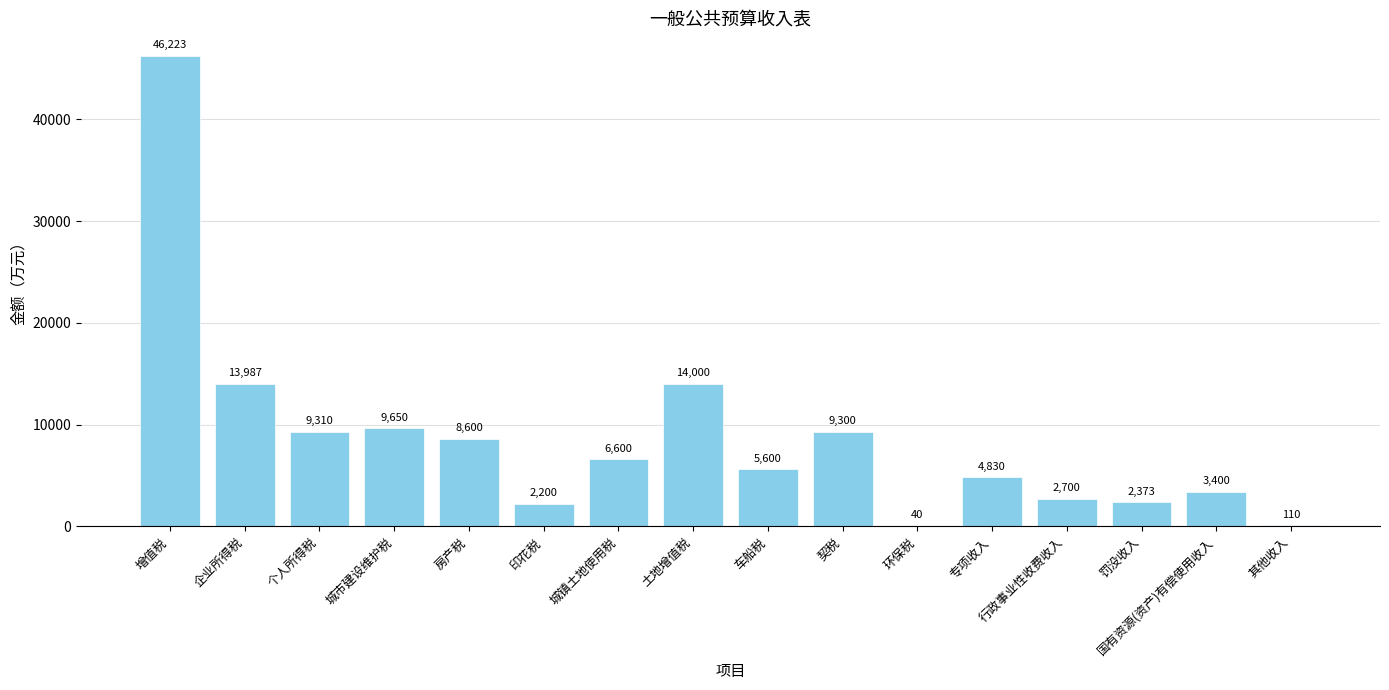

Approximately how many times larger is the value at 企业所得税 compared to 罚没收入?

5.9